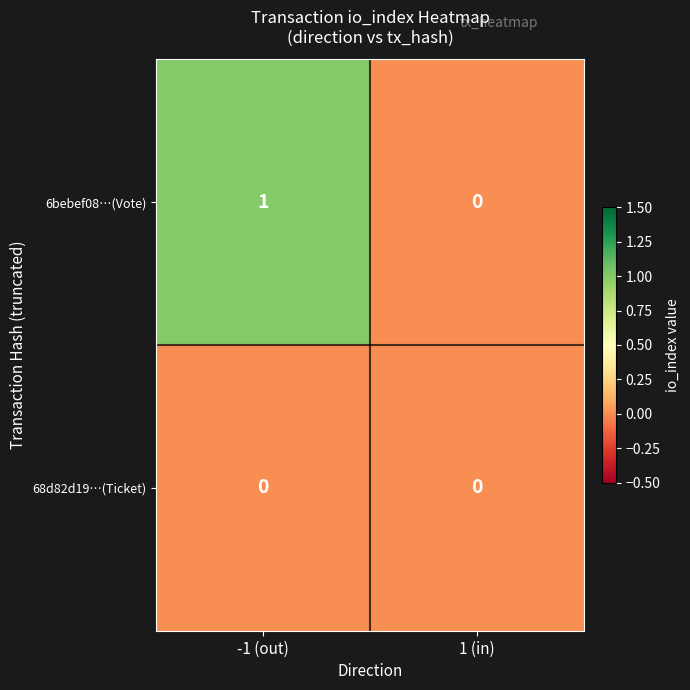

At which category is the sum across all series the highest?

-1 (out)